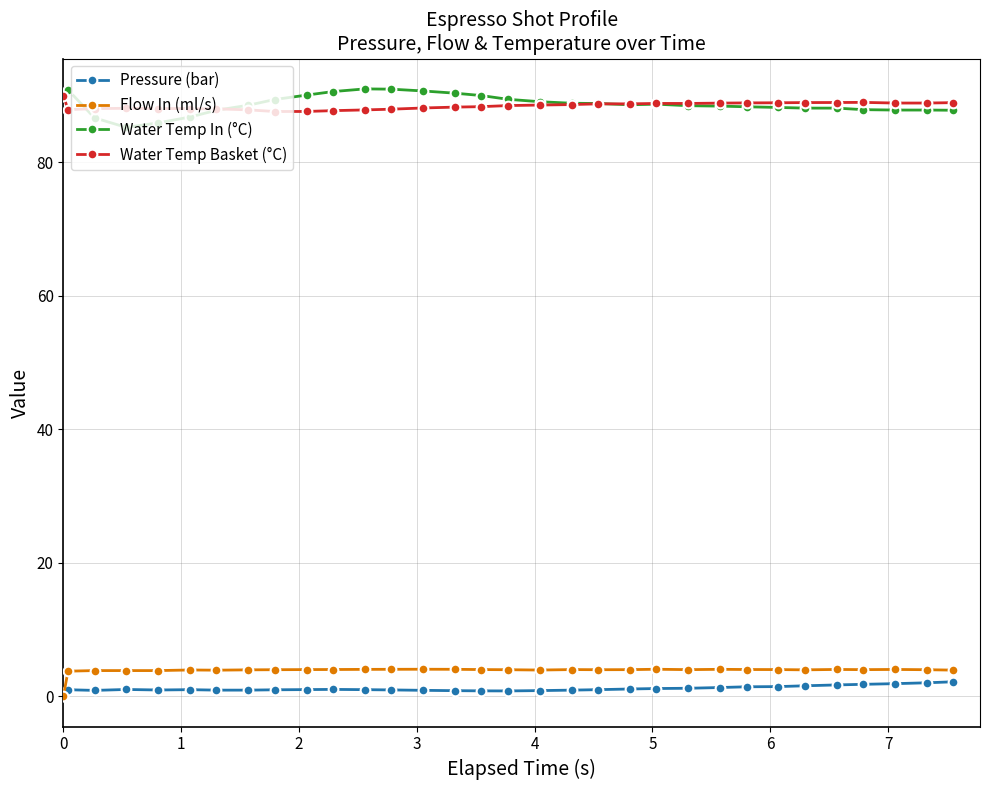

Which series has the largest range (max minus min)?

Water Temp In (°C)